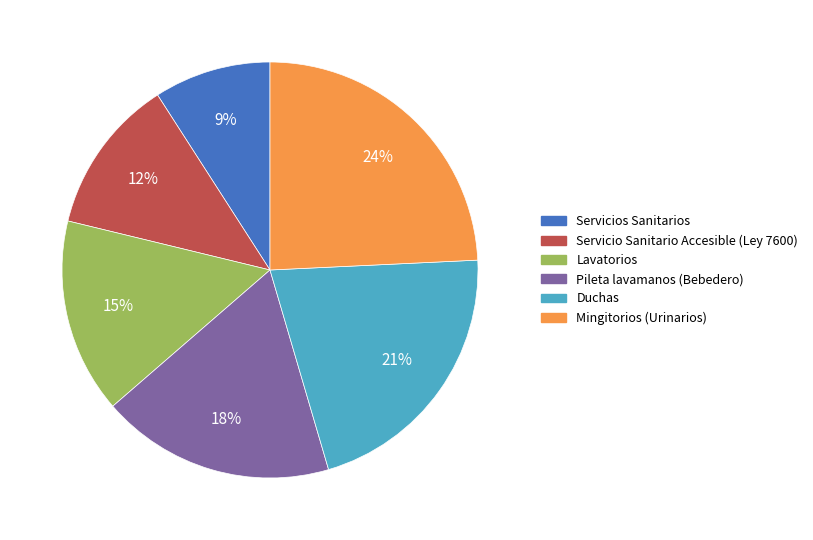

Rank the categories by value from lowest to highest.

Servicios Sanitarios, Servicio Sanitario Accesible (Ley 7600), Lavatorios, Pileta lavamanos (Bebedero), Duchas, Mingitorios (Urinarios)